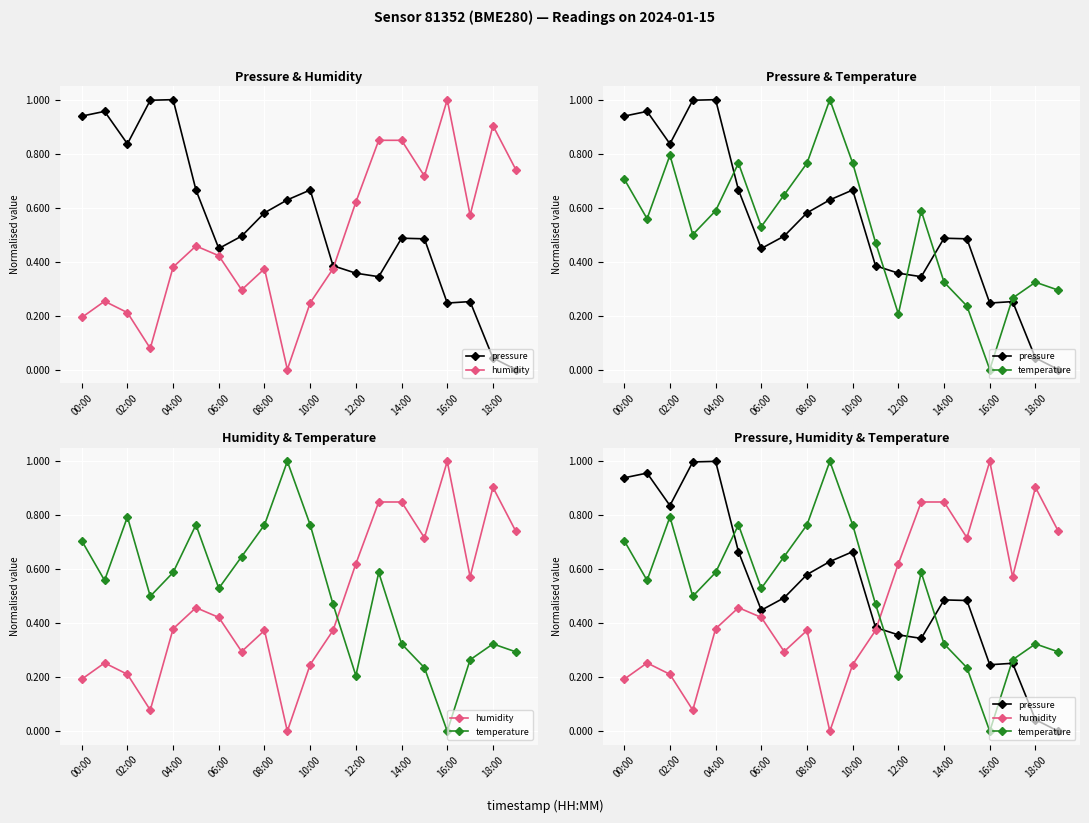

What are all the series names shown in the legend?

pressure, humidity, temperature